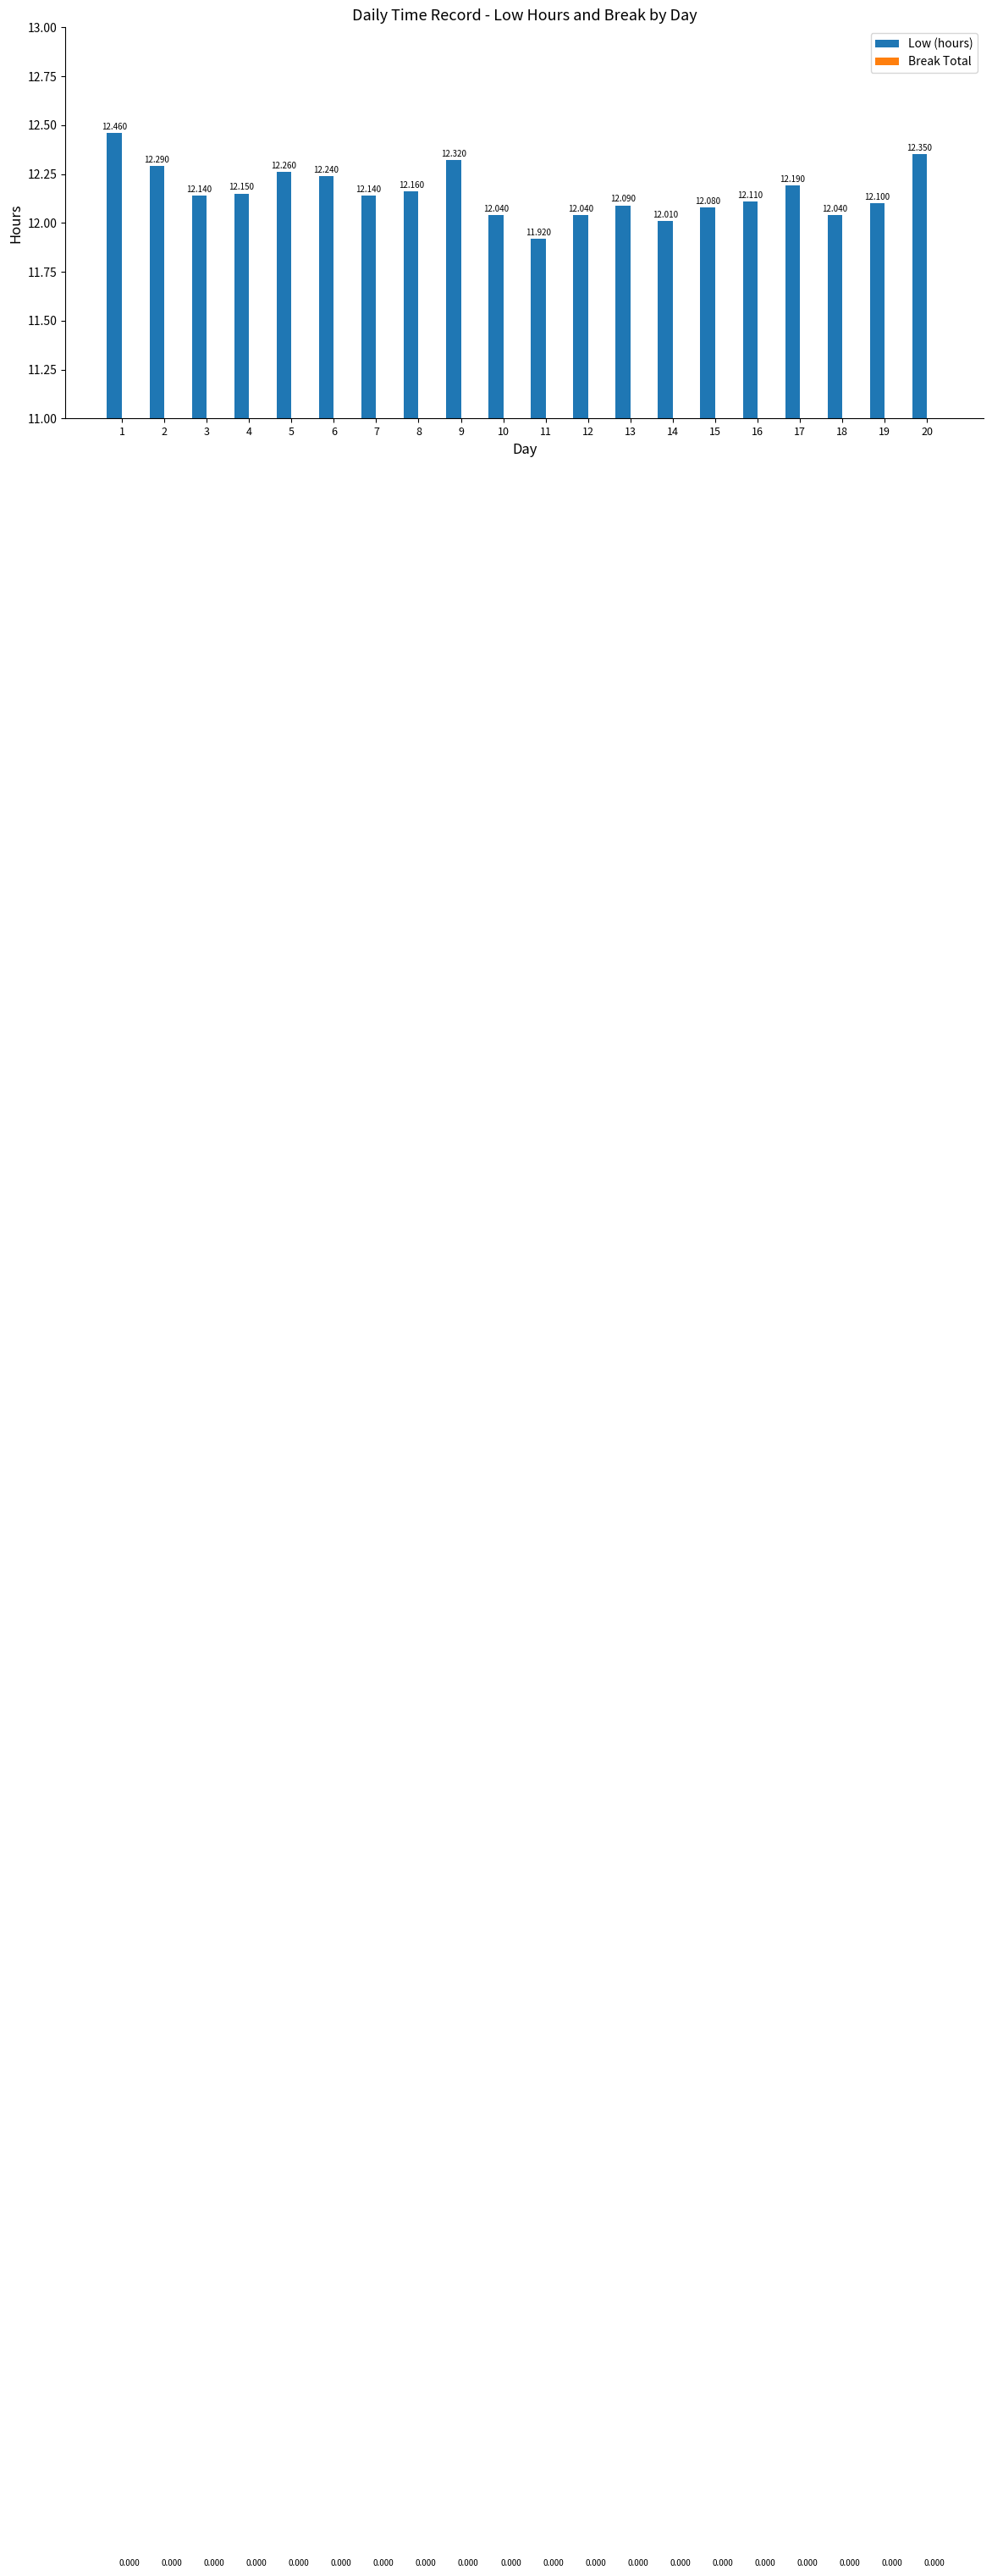

Does the chart contain any negative values?

No